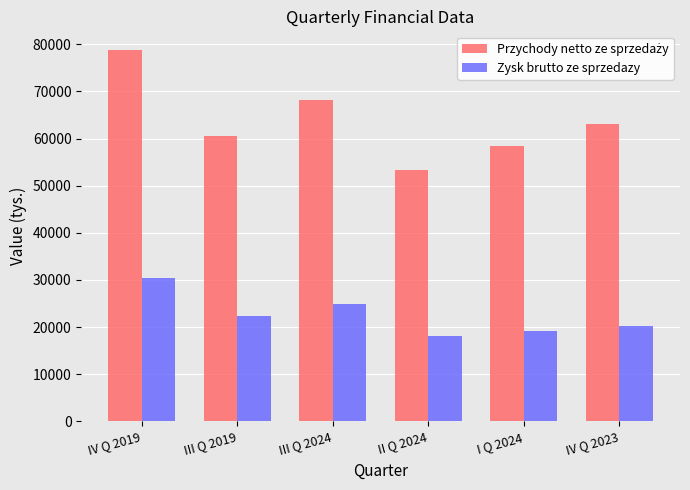

How many groups of bars are there?

6